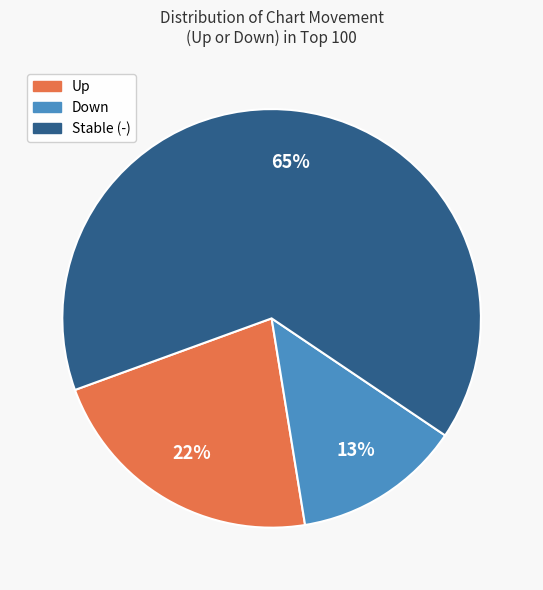

To the nearest percent, what is the difference between the largest and smallest slice percentages?

52%